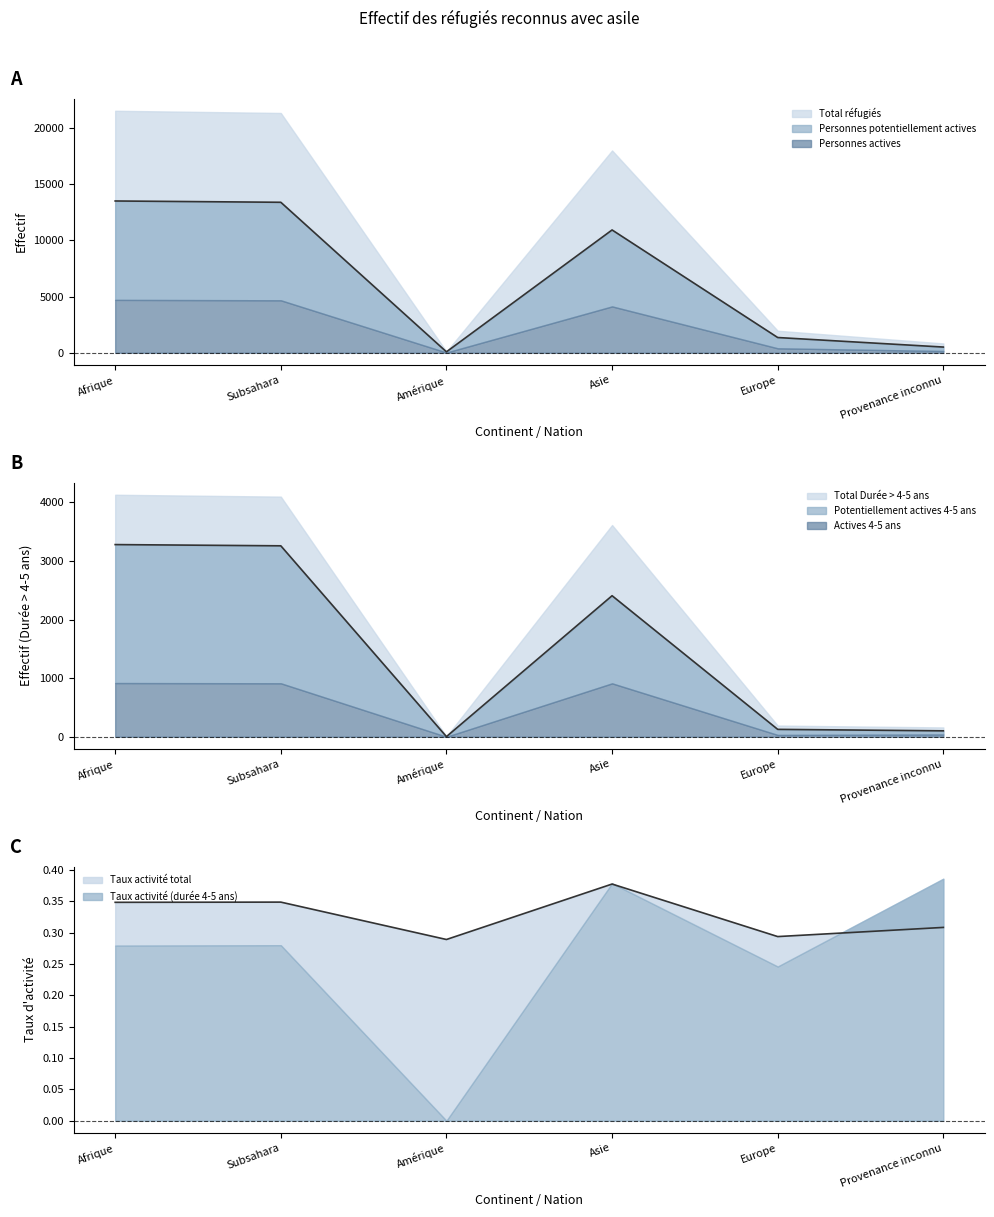

What is the value of the Total réfugiés point at the 6th from the left?

832